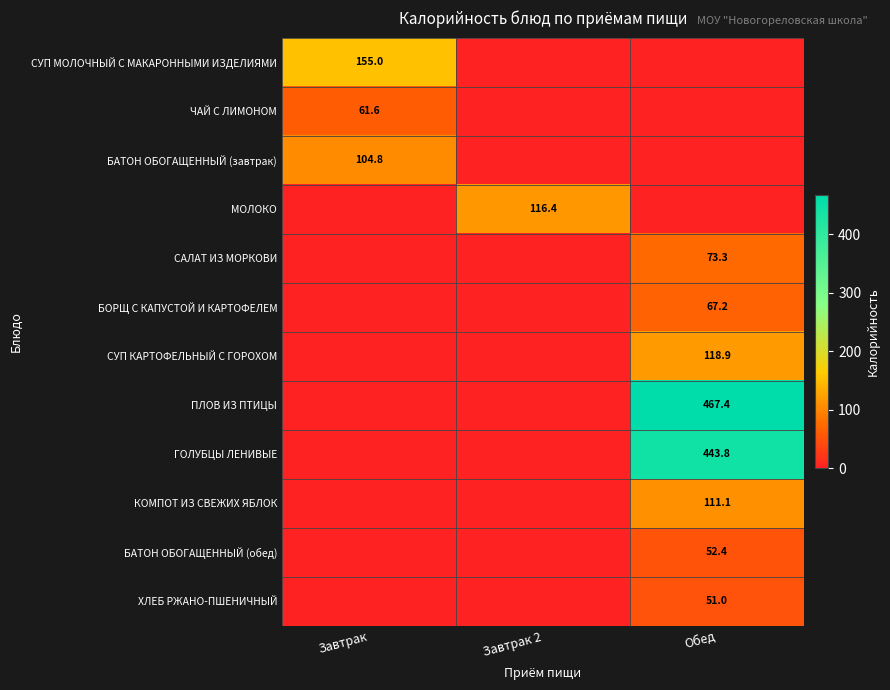

True or false: САЛАТ ИЗ МОРКОВИ has a value of 100.5 at Обед.

False